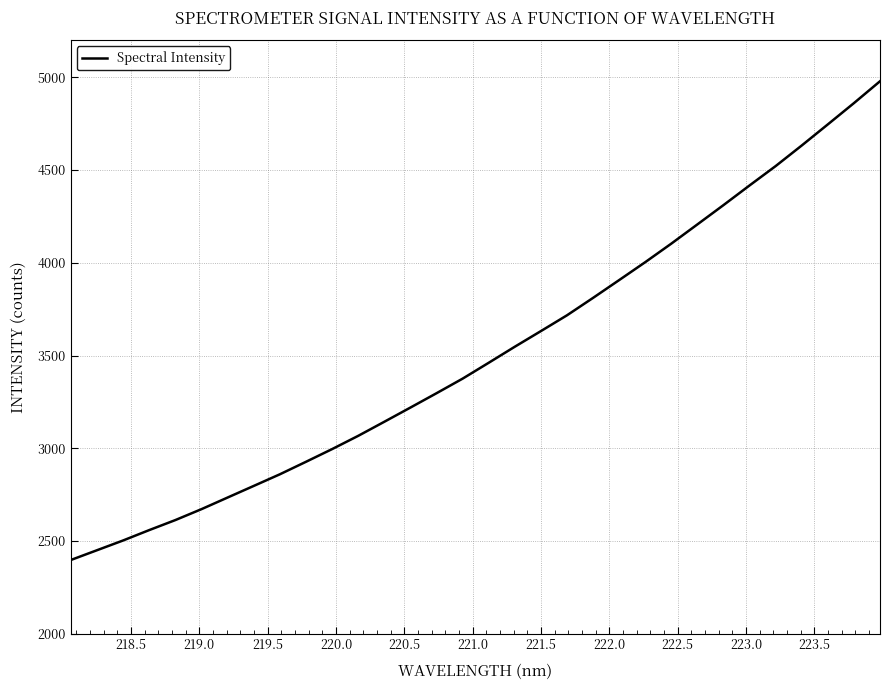

What is the greatest value displayed?

4978.5